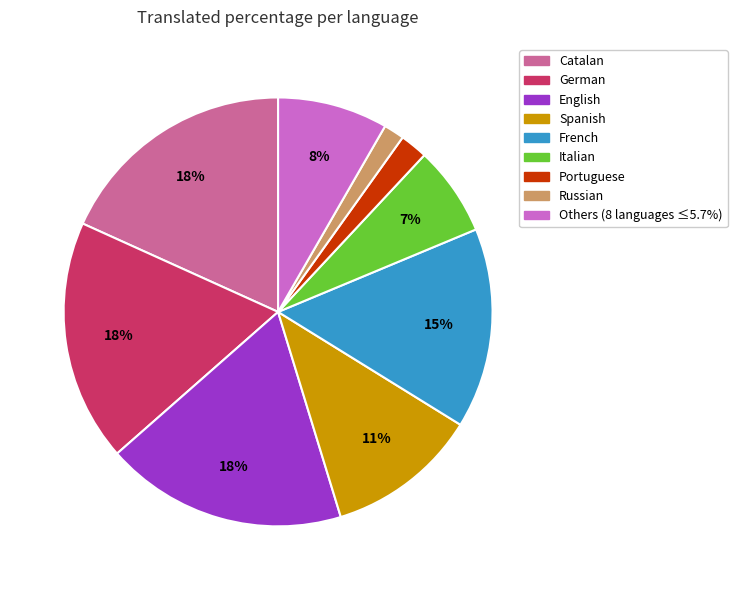

Which has a higher value, German or Italian?

German